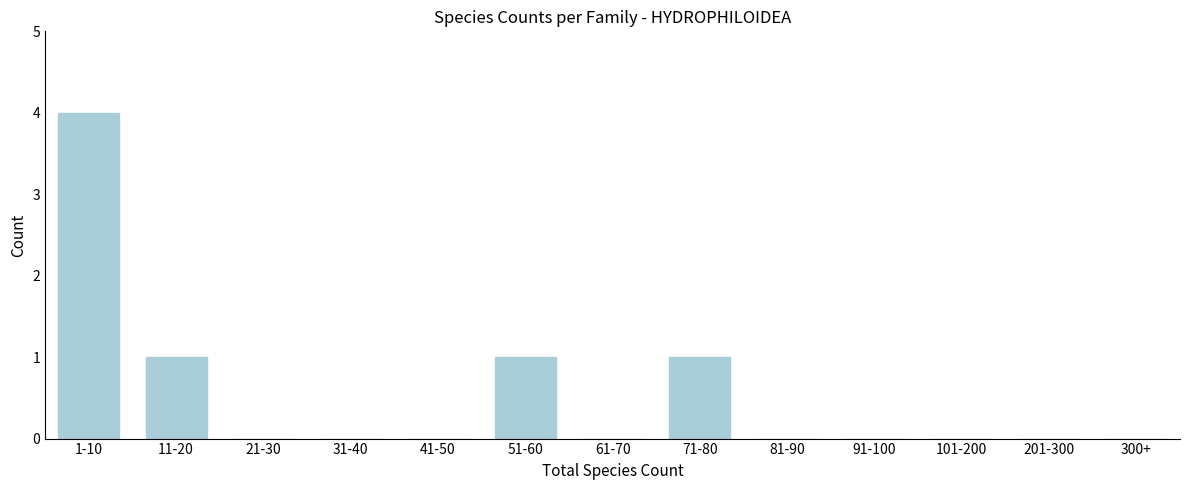

Reading right to left, transcribe all the data shown in this chart.

300+=0	201-300=0	101-200=0	91-100=0	81-90=0	71-80=1	61-70=0	51-60=1	41-50=0	31-40=0	21-30=0	11-20=1	1-10=4